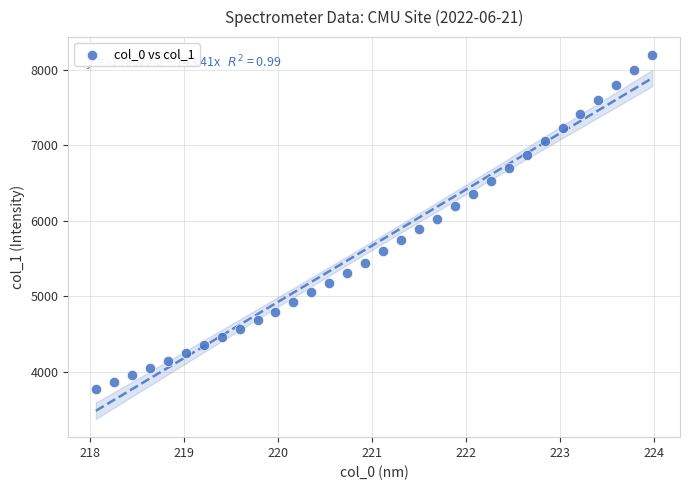

What is the range of X values (max minus min)?

5.9